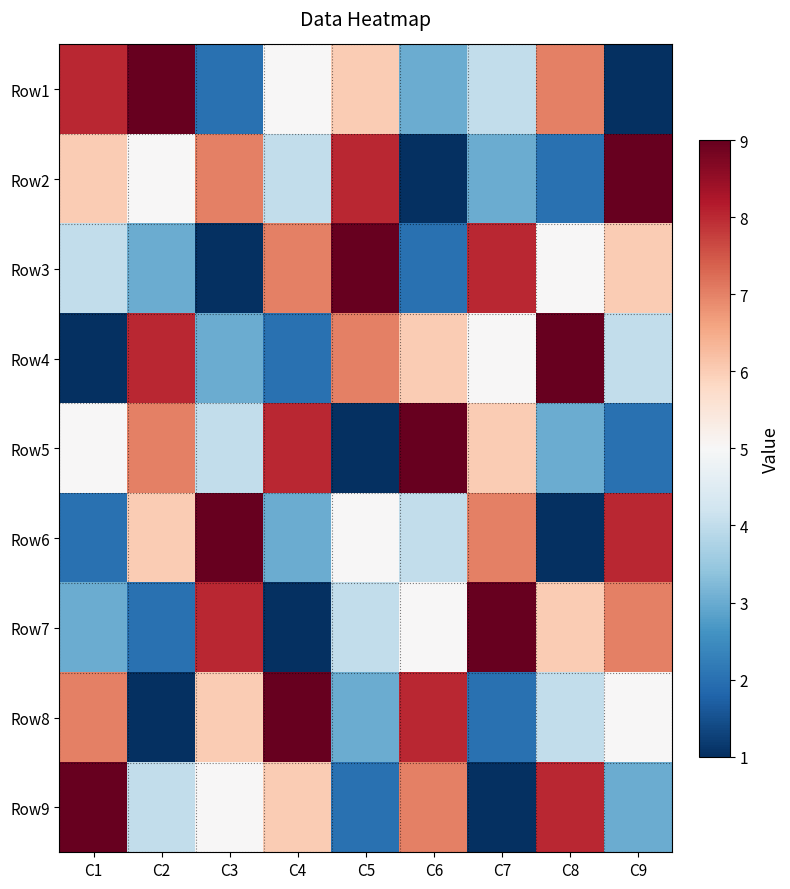

Reading left to right, extract all data points from this chart.

Row1: C1=8	C2=9	C3=2	C4=5	C5=6	C6=3	C7=4	C8=7	C9=1
Row2: C1=6	C2=5	C3=7	C4=4	C5=8	C6=1	C7=3	C8=2	C9=9
Row3: C1=4	C2=3	C3=1	C4=7	C5=9	C6=2	C7=8	C8=5	C9=6
Row4: C1=1	C2=8	C3=3	C4=2	C5=7	C6=6	C7=5	C8=9	C9=4
Row5: C1=5	C2=7	C3=4	C4=8	C5=1	C6=9	C7=6	C8=3	C9=2
Row6: C1=2	C2=6	C3=9	C4=3	C5=5	C6=4	C7=7	C8=1	C9=8
Row7: C1=3	C2=2	C3=8	C4=1	C5=4	C6=5	C7=9	C8=6	C9=7
Row8: C1=7	C2=1	C3=6	C4=9	C5=3	C6=8	C7=2	C8=4	C9=5
Row9: C1=9	C2=4	C3=5	C4=6	C5=2	C6=7	C7=1	C8=8	C9=3